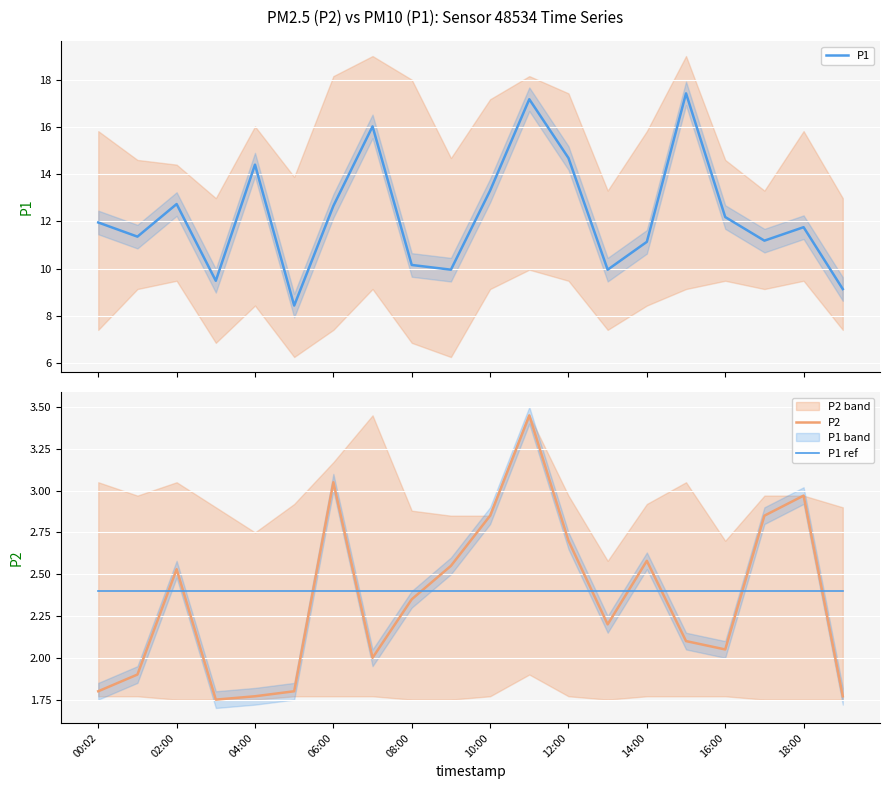

Where is the first local maximum for P2?

02:00